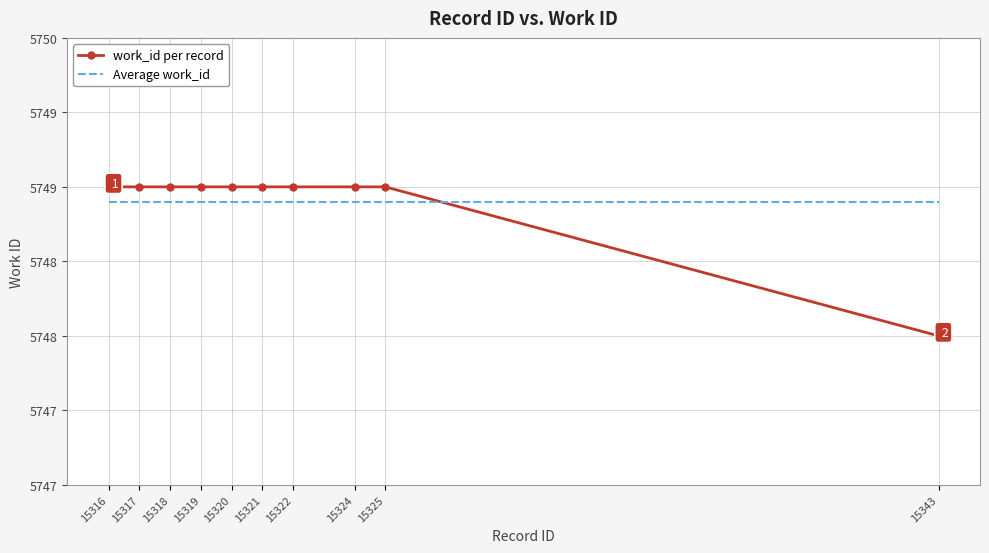

Which series has the largest range (max minus min)?

work_id per record